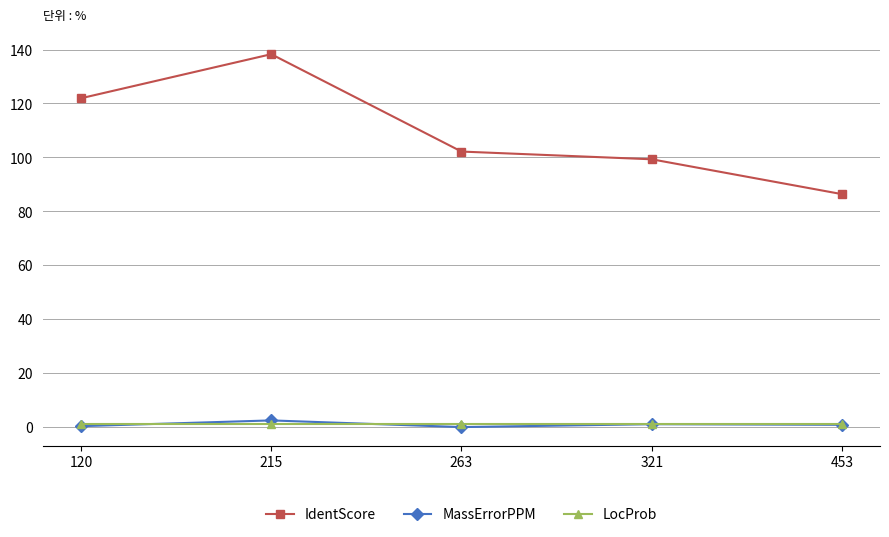

Does the chart display data point markers on the line(s)?

Yes